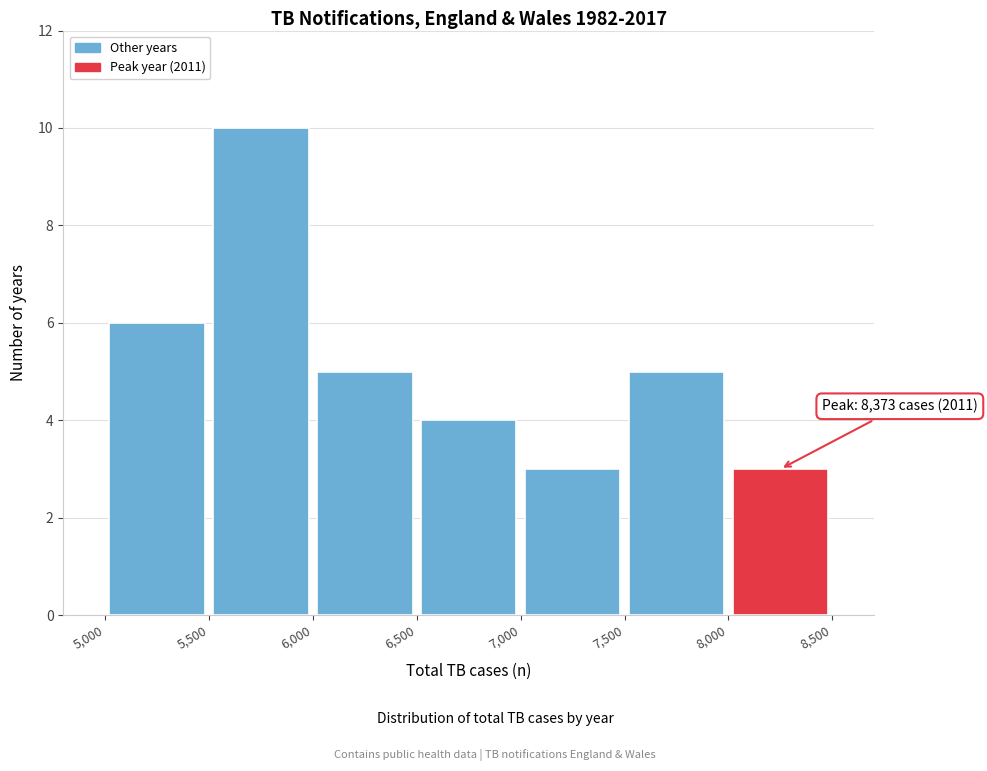

Which range on the x-axis has the tallest bar?

5,500 to 6,000